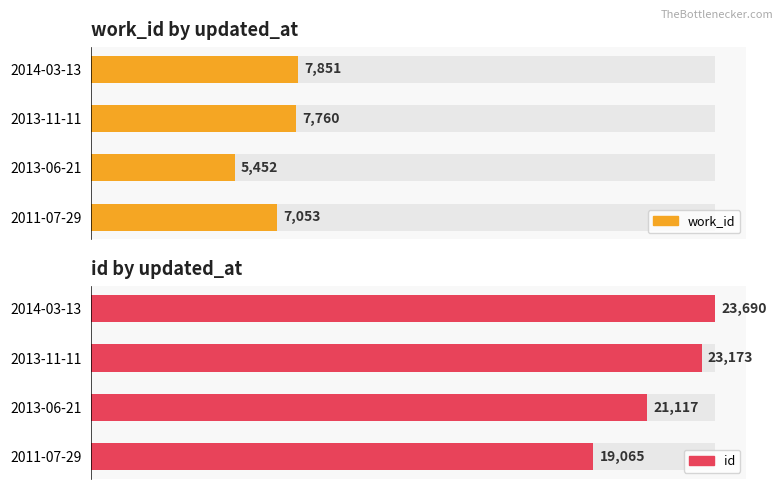

Rank the series by their maximum value, from highest to lowest.

id, work_id